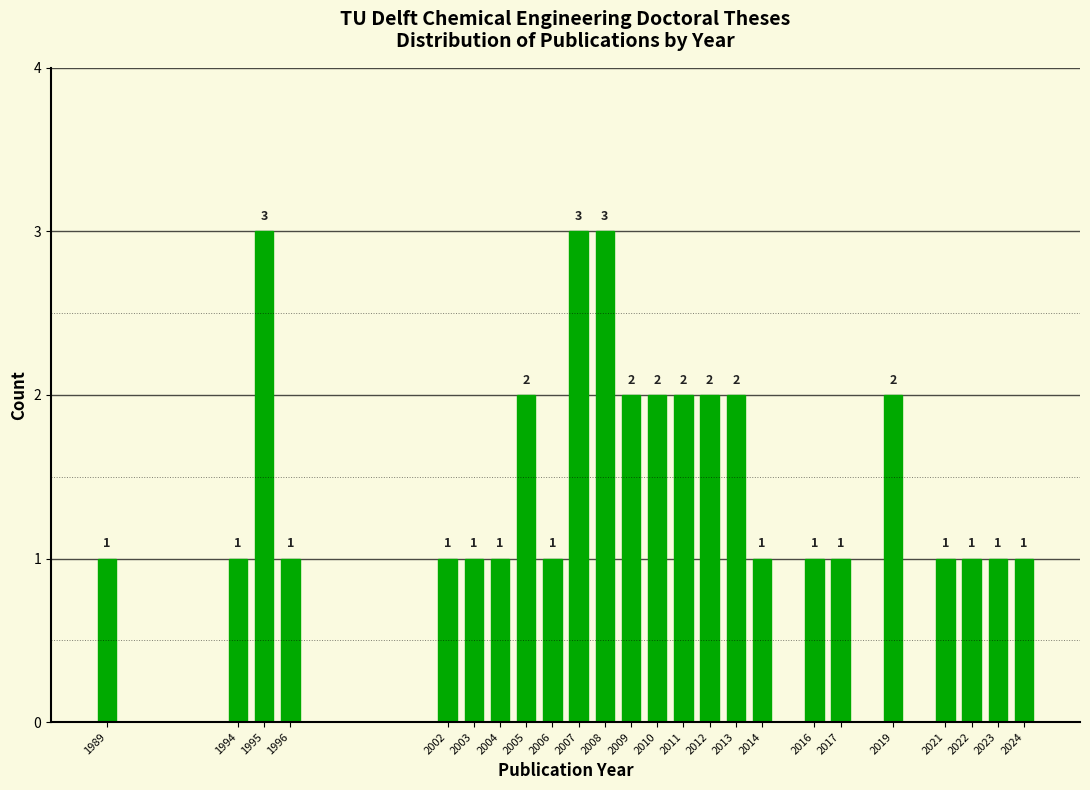

Reading right to left, what are all the values shown in this chart?

1	1	1	1	2	1	1	1	2	2	2	2	2	3	3	1	2	1	1	1	1	3	1	1